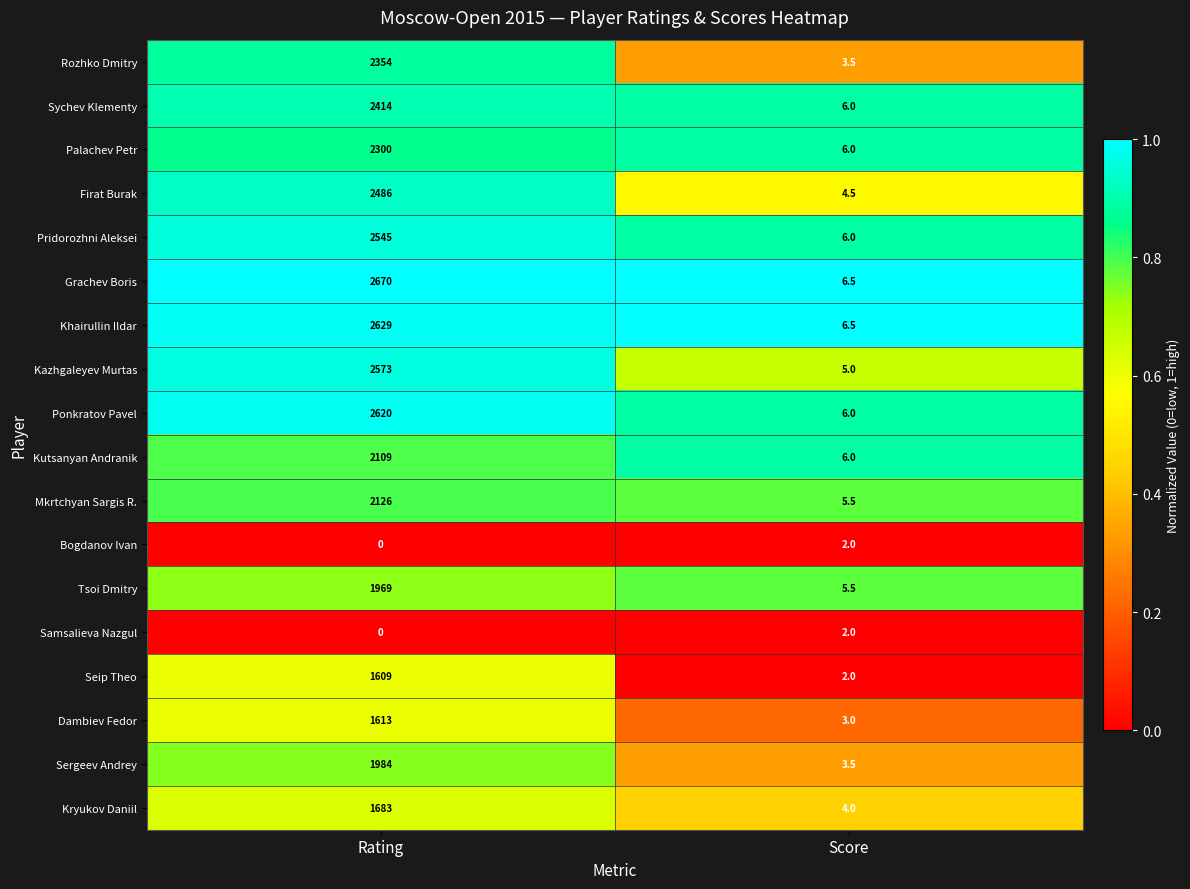

Which label corresponds to the largest value in the chart?

Rating